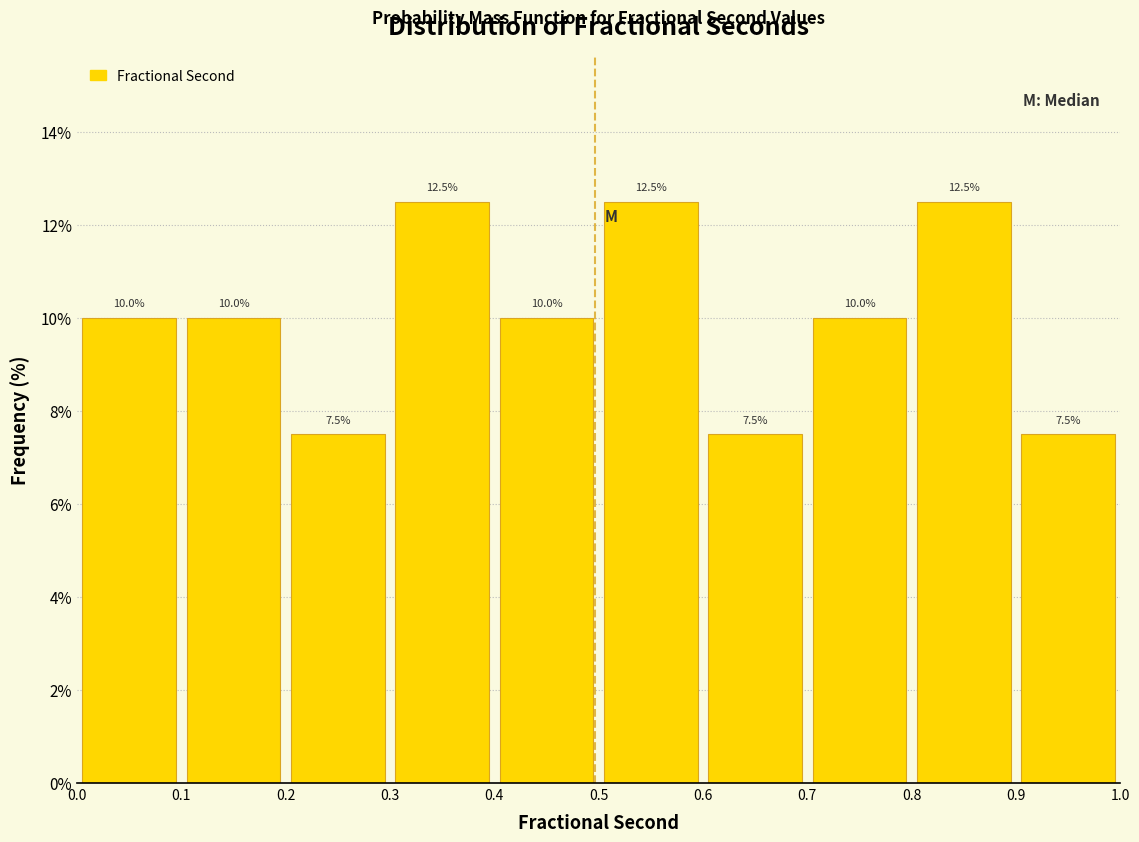

Reading left to right, transcribe this chart: for each bar, give the range it covers on the x-axis and its height.

0.0 to 0.1: 10.0
0.1 to 0.2: 10.0
0.2 to 0.3: 7.5
0.3 to 0.4: 12.5
0.4 to 0.5: 10.0
0.5 to 0.6: 12.5
0.6 to 0.7: 7.5
0.7 to 0.8: 10.0
0.8 to 0.9: 12.5
0.9 to 1.0: 7.5